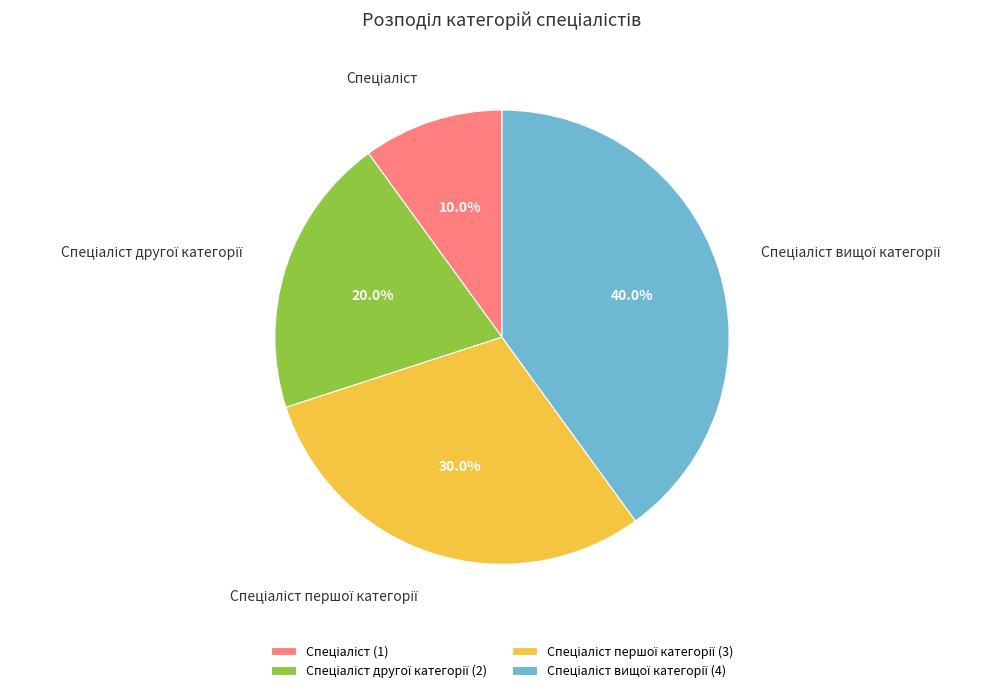

Is there a majority slice in this chart?

No